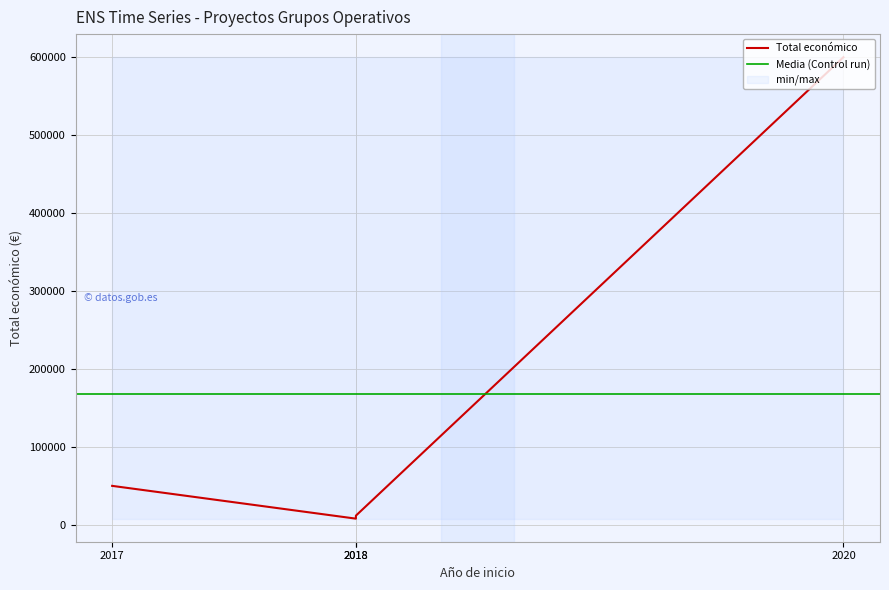

What is the label of the 4th point from the left?

2018